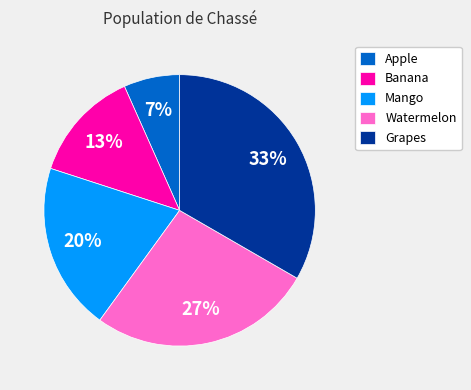

What percentage is the Grapes slice, to the nearest percent?

33%